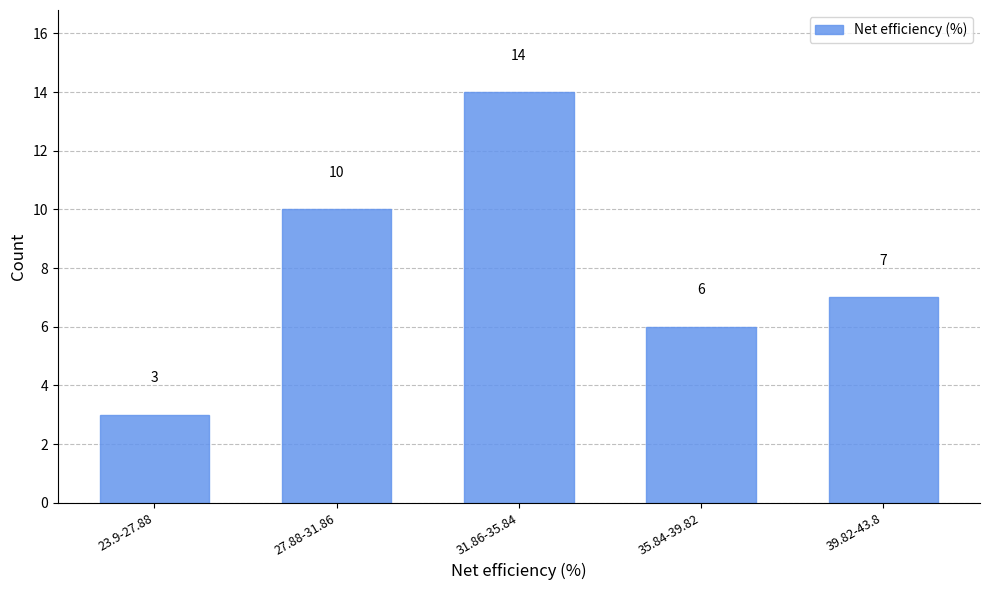

What is the greatest value displayed?

14